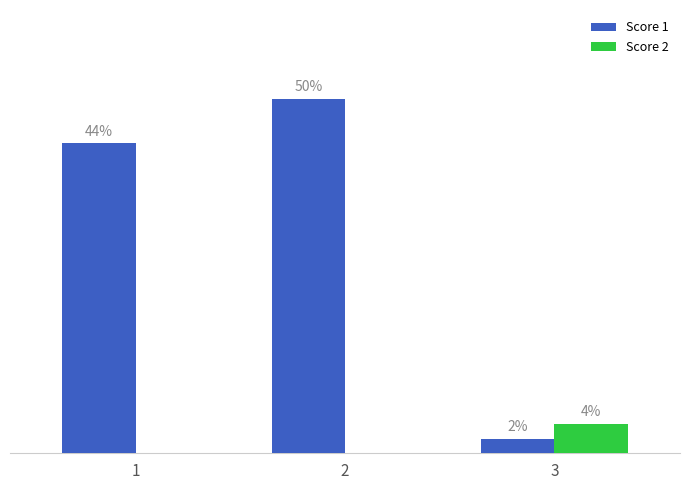

Rank the series by their maximum value, from highest to lowest.

Score 1, Score 2